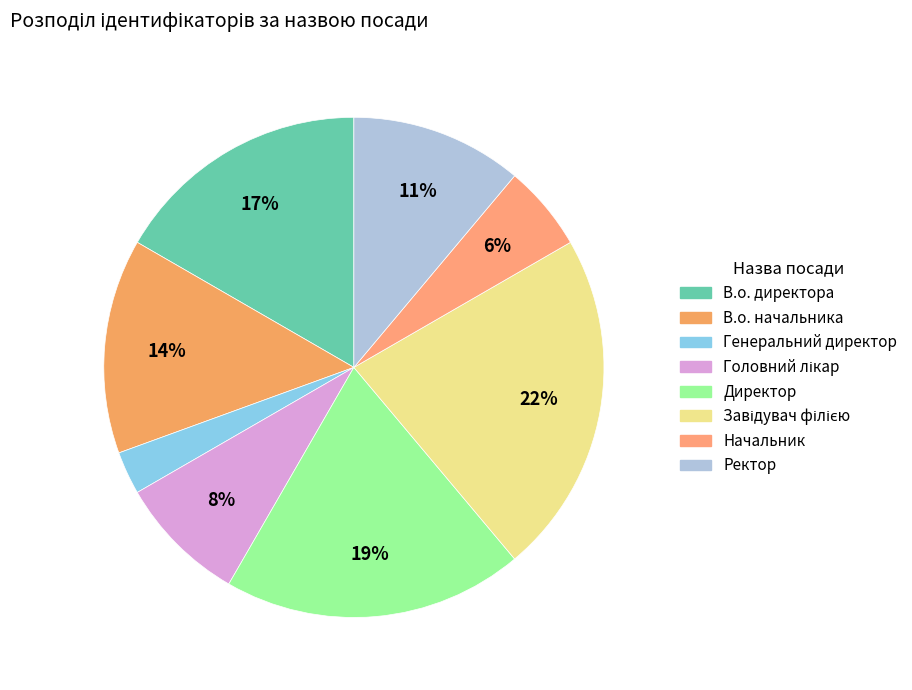

Is there a majority slice in this chart?

No